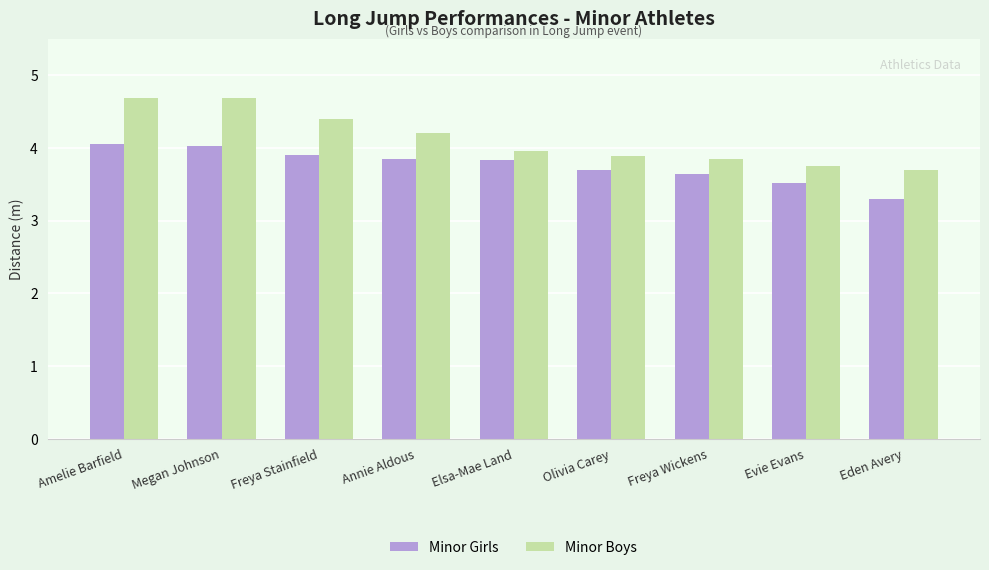

Is the value of Minor Girls at Amelie Barfield greater than the value of Minor Boys at Evie Evans?

Yes